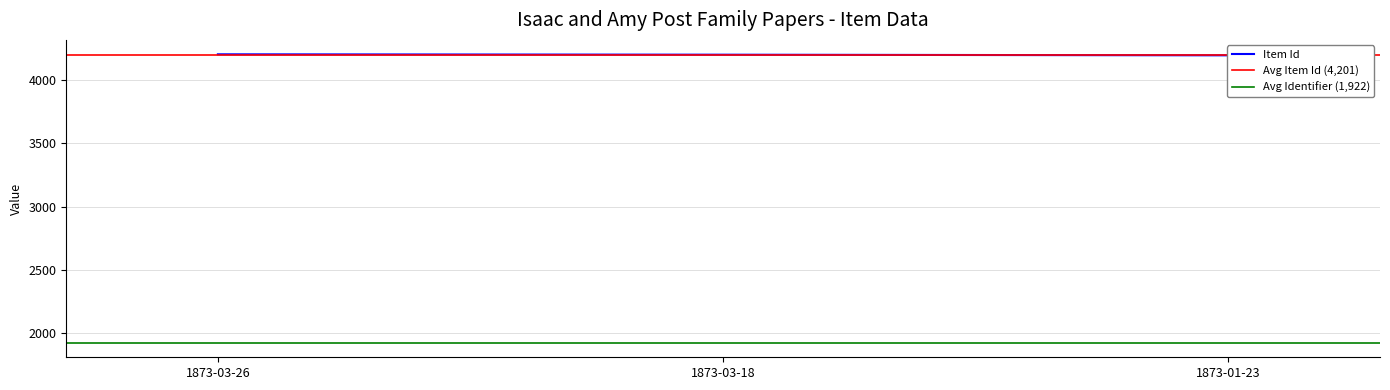

Approximately how many times larger is the value at 1873-01-23 compared to 1873-03-18?

1.0